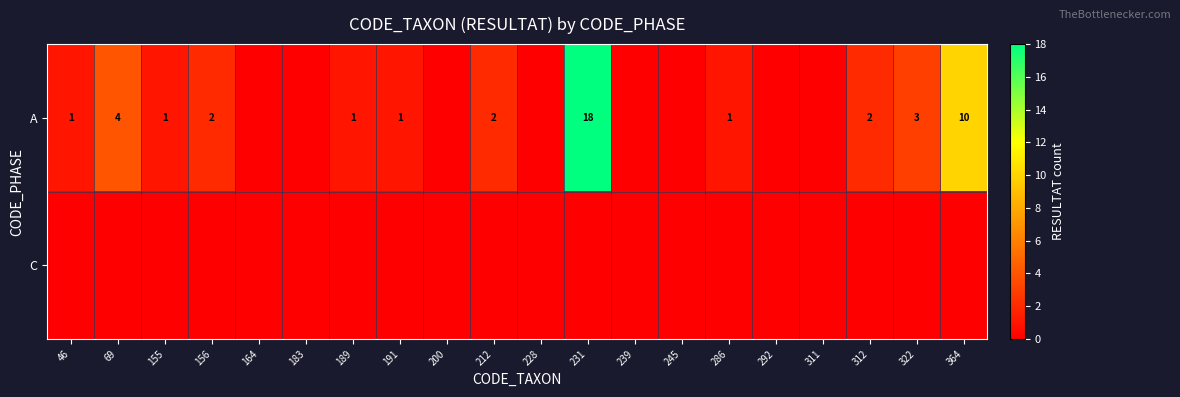

The value of A at 286 is 1. True or false?

True